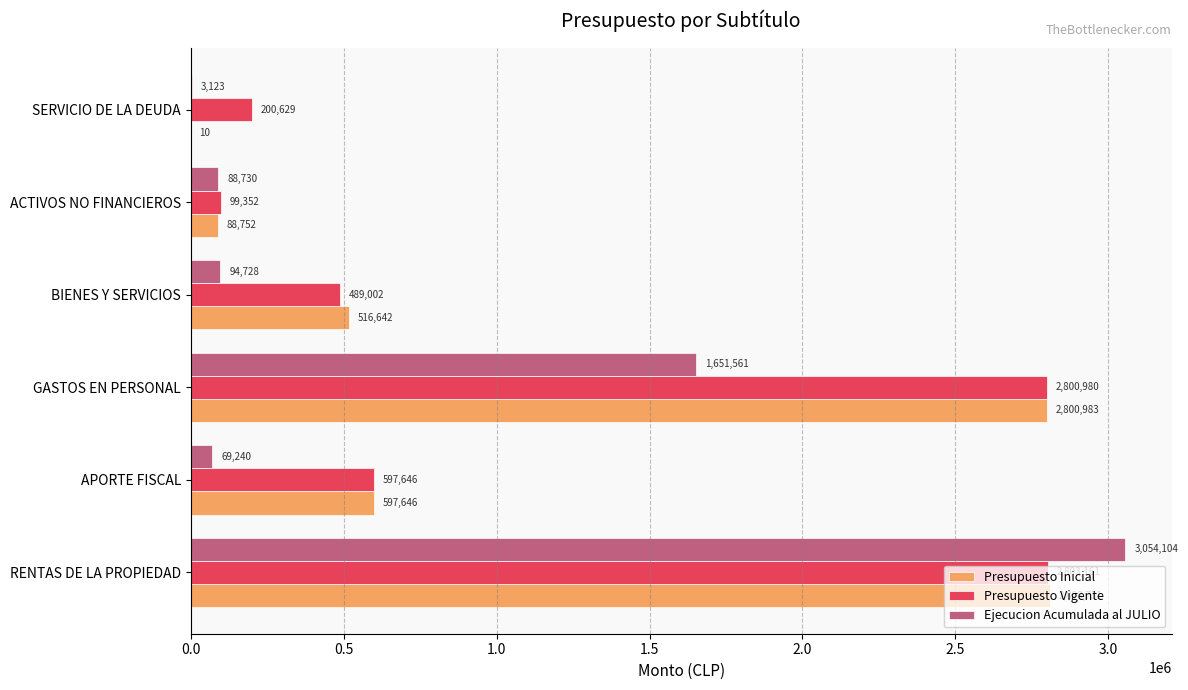

At which label does Presupuesto Inicial reach its peak?

RENTAS DE LA PROPIEDAD